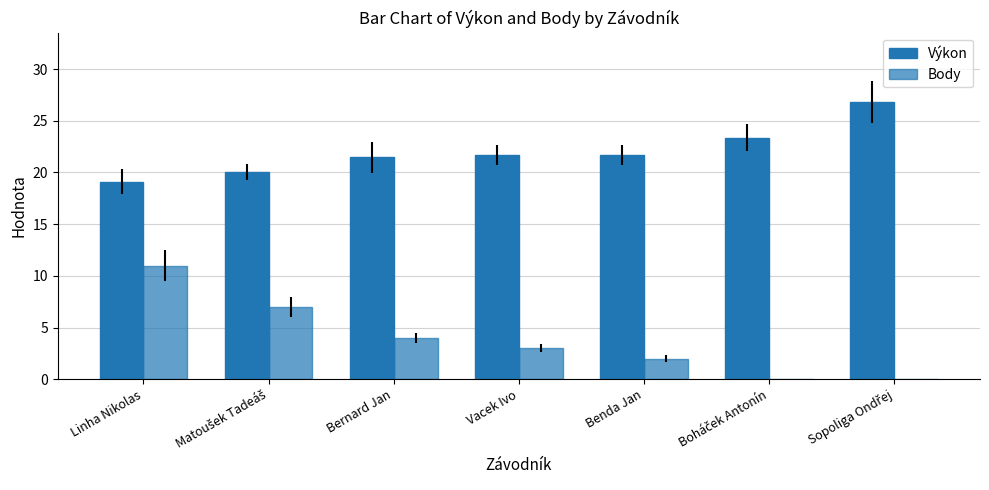

What is the difference between the second highest and second lowest values in the Body series?

7.0